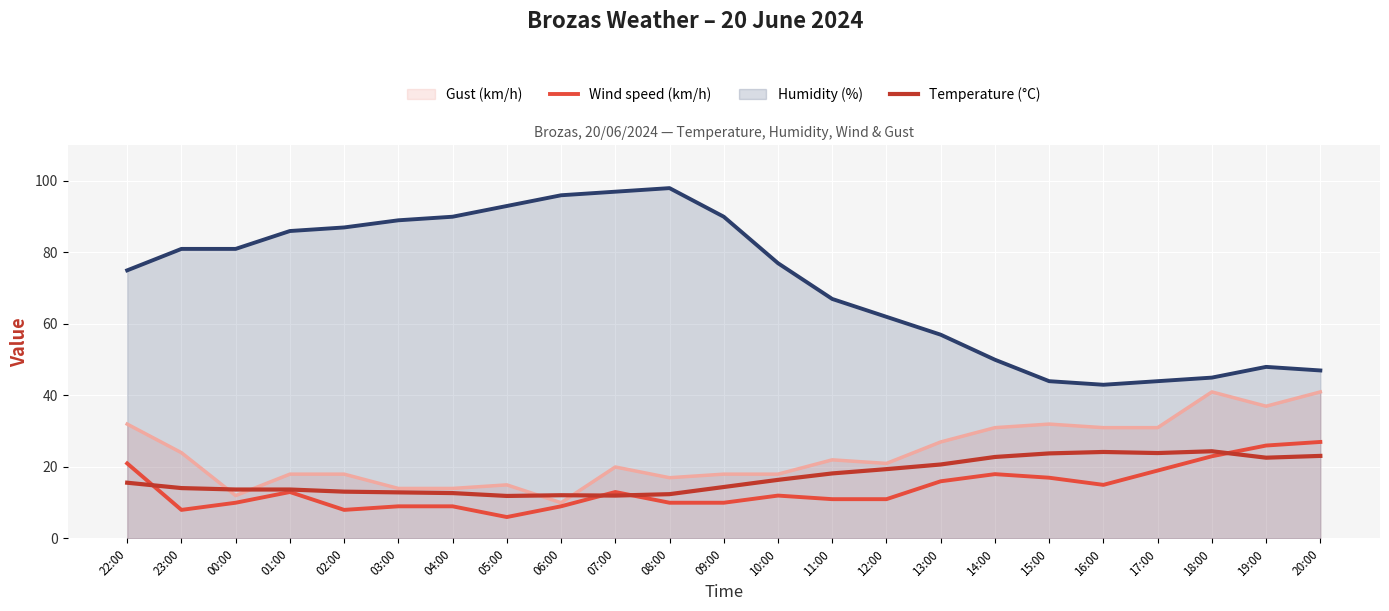

What value does the Temperature (°C) series have at 10:00?

16.4